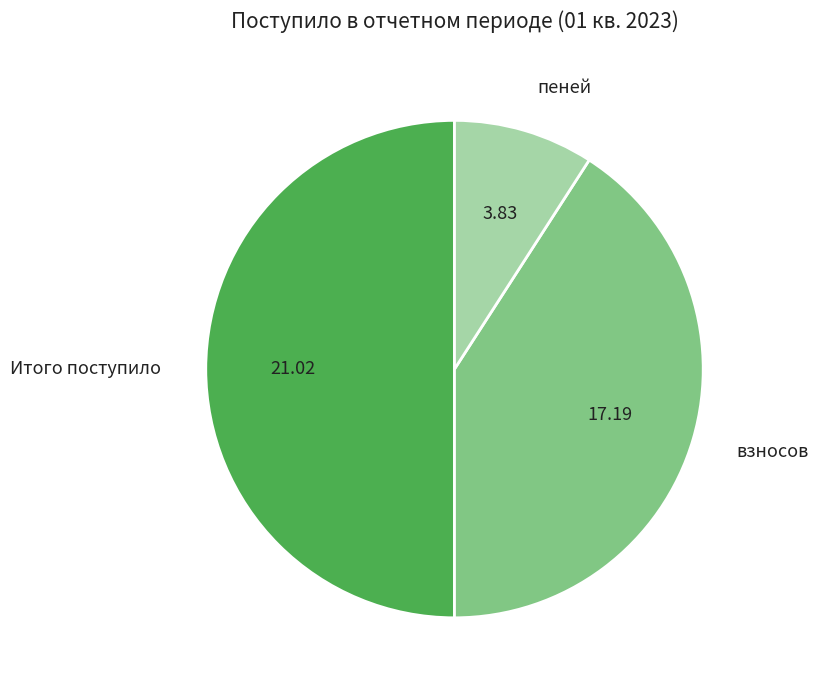

Is the sum of Итого поступило and взносов greater than half?

Yes